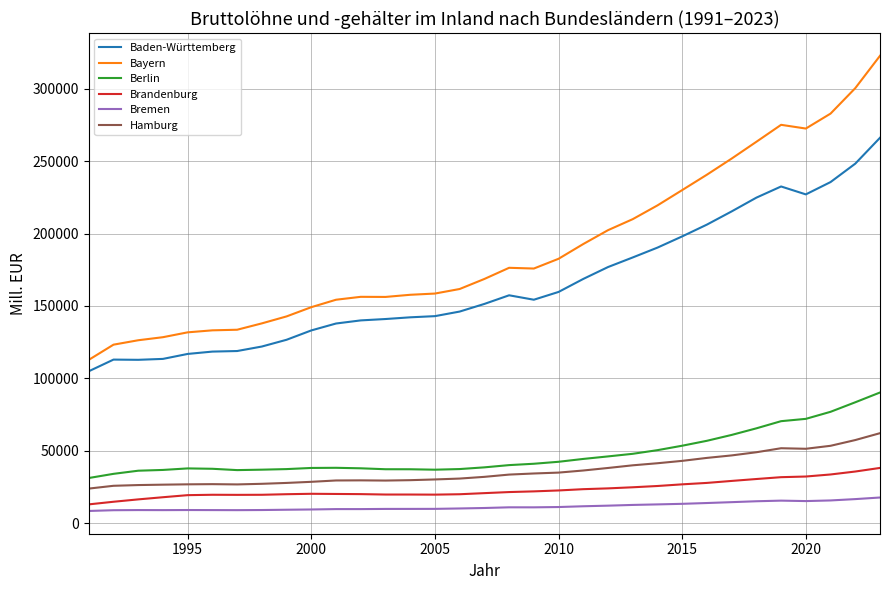

What is the highest value of the Bremen series?

17670.4